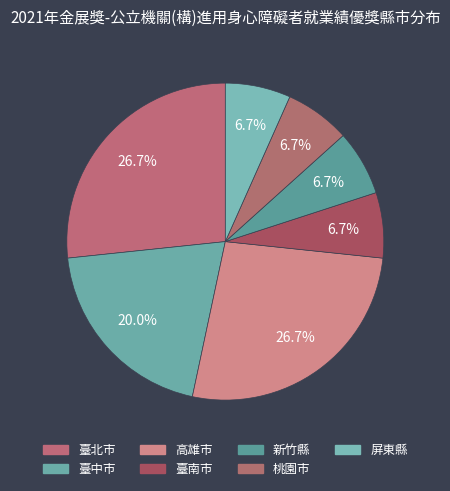

The 臺北市 slice represents 27% of the pie. True or false?

True